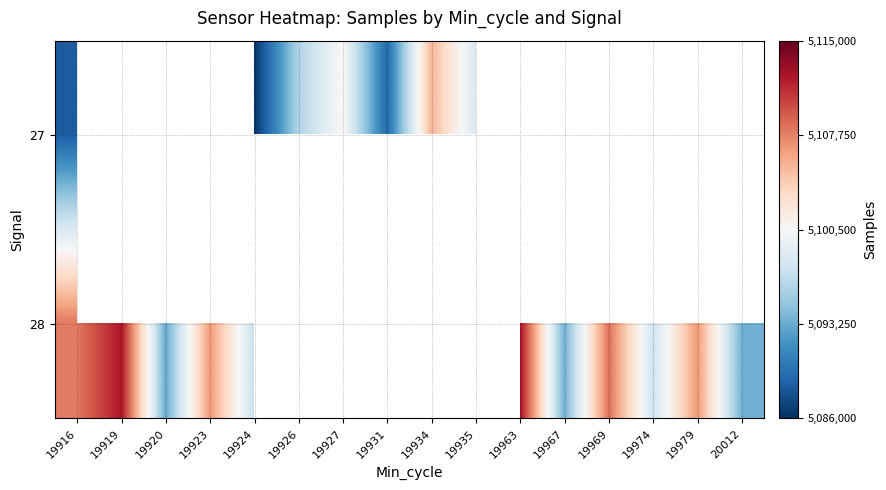

How many series are shown in this chart?

2